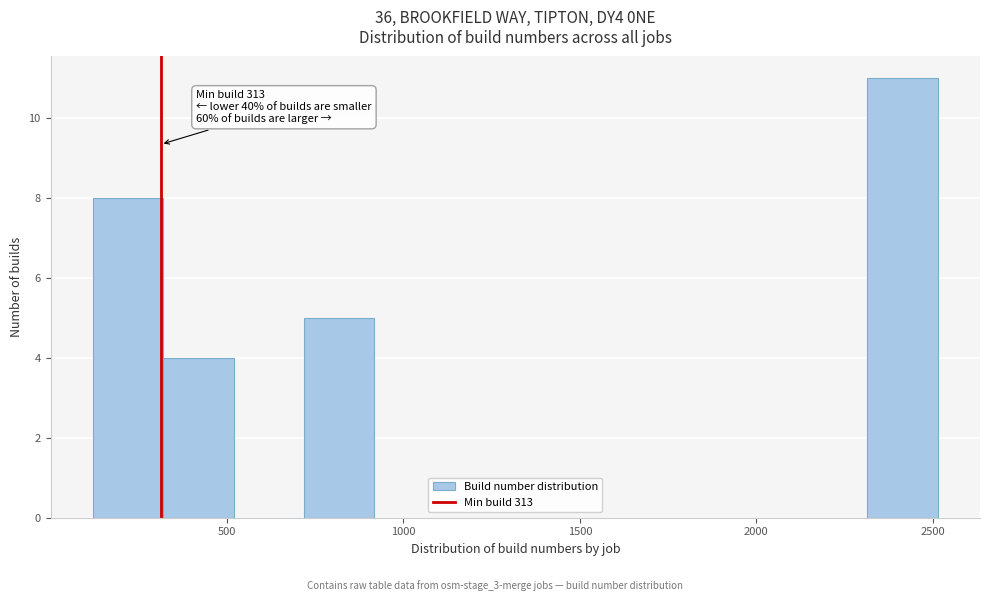

Read against the x-axis, roughly where is the centre of the tallest bar?

2400